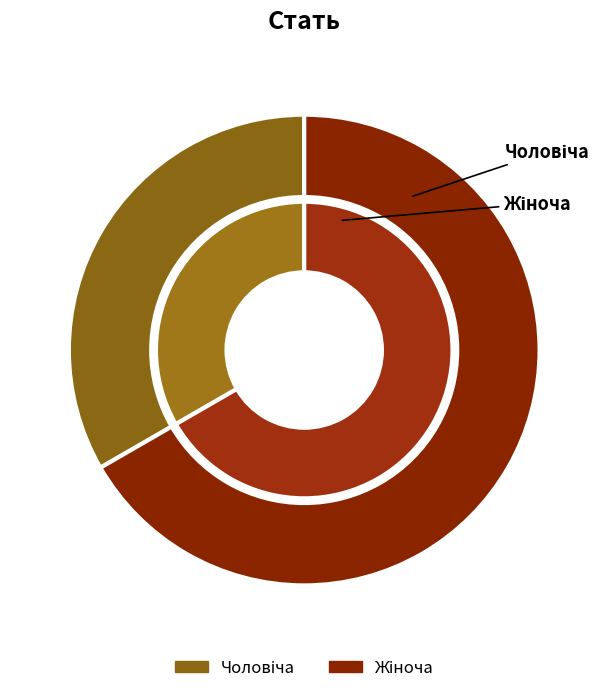

How many segments does this pie chart have?

2